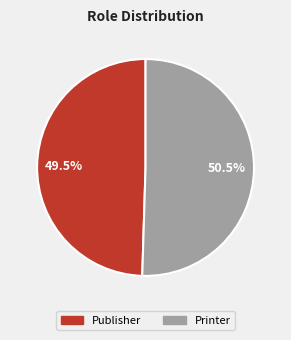

To the nearest percent, what is the combined percentage of Printer and Publisher?

100%